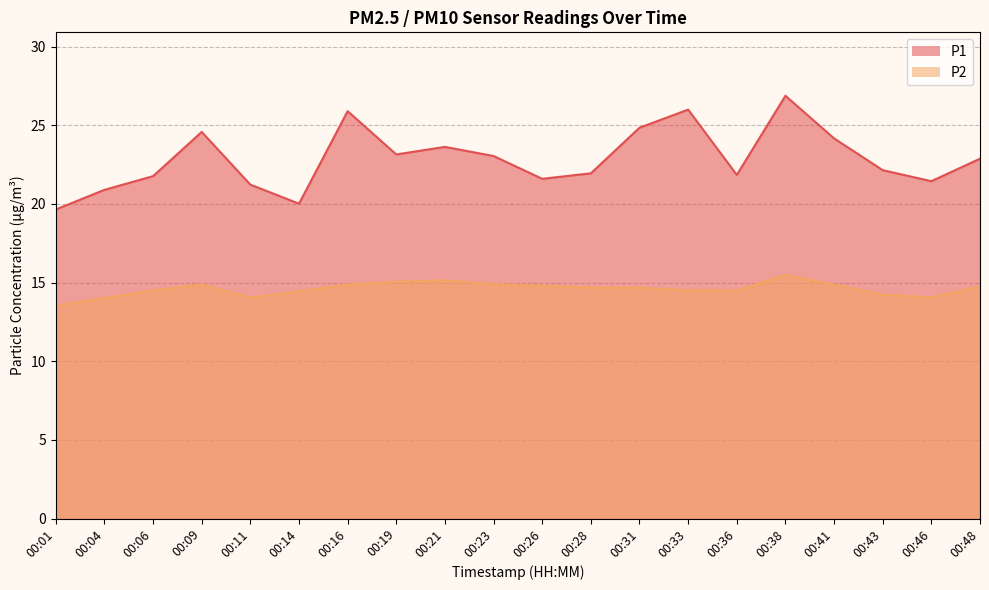

In P2, how many points are higher than both neighbors (excluding endpoints)?

3